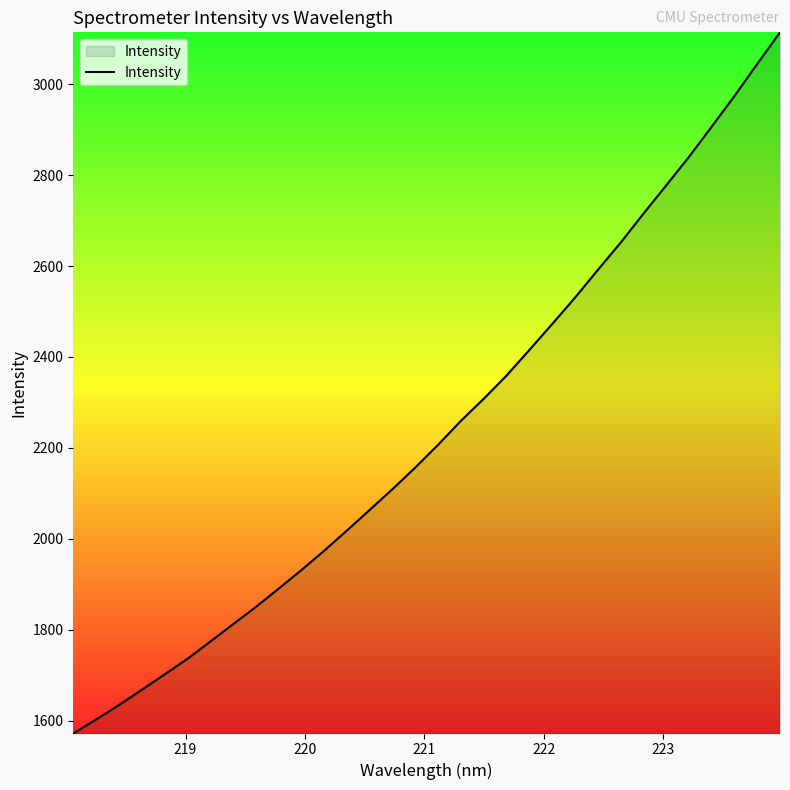

What is the difference between the maximum and minimum values?

1542.4